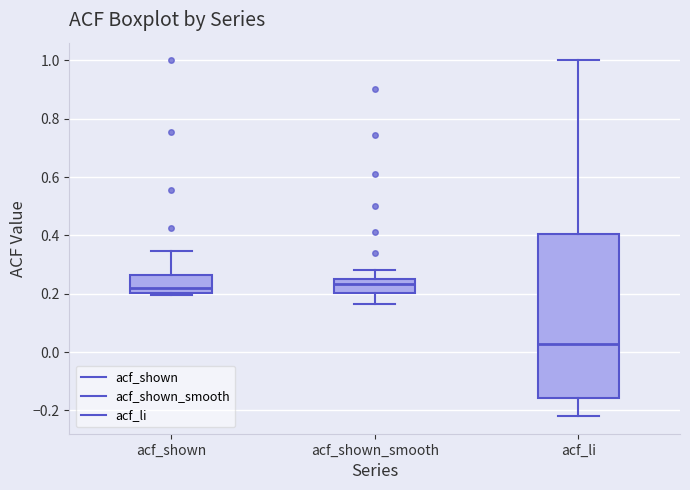

Reading left to right, transcribe this box plot: for each box, give where its median line is, the range the box spans, and where its two whiskers end, as read against the y-axis. The values are not printed on the chart, so give them approximately, as read against the axis.

acf_shown: median 0.22, box 0.20 to 0.26, whiskers 0.20 (just below the box's lower edge) to 0.34
acf_shown_smooth: median 0.24, box 0.20 to 0.26, whiskers 0.16 to 0.28
acf_li: median 0.02, box -0.16 to 0.40, whiskers -0.22 to 1.00